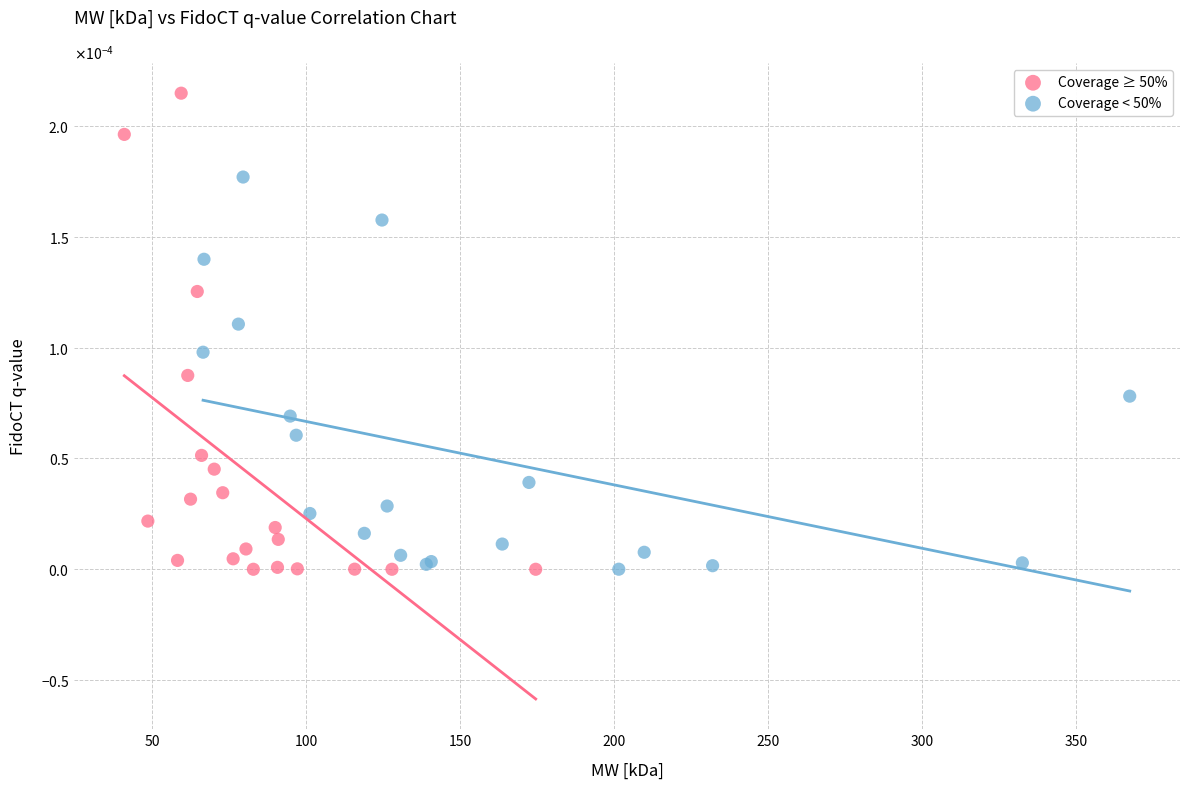

Which series has the largest Y range (max minus min)?

Coverage ≥ 50%